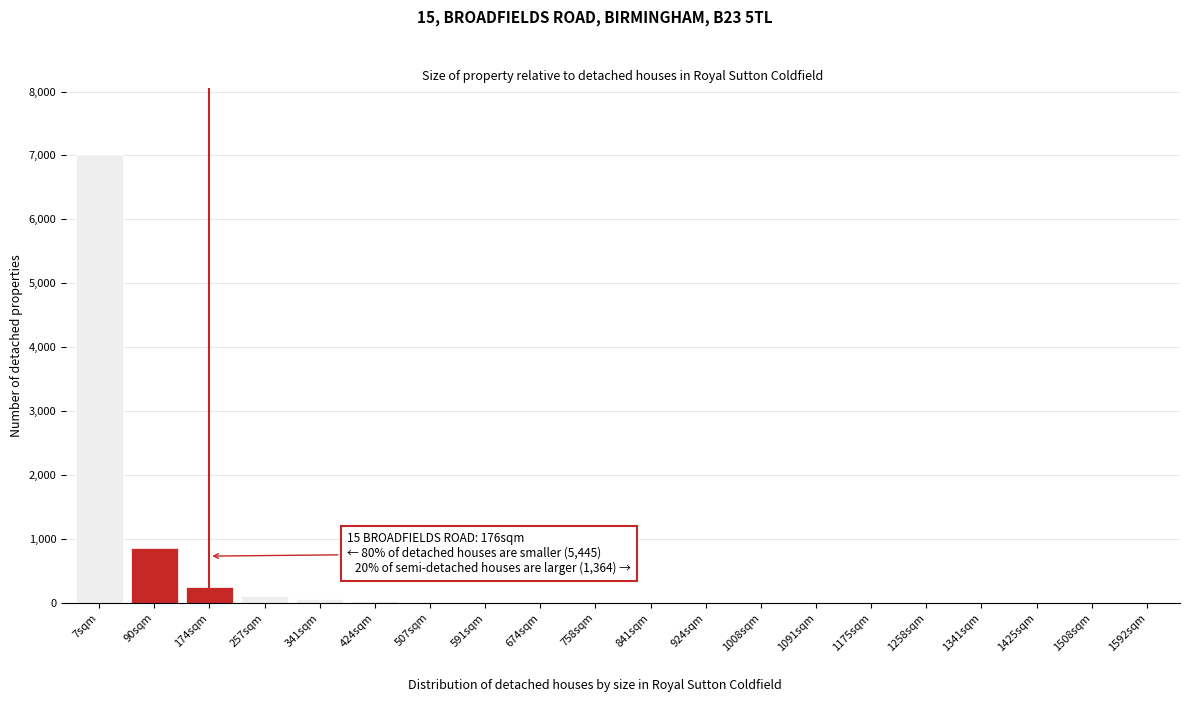

Which label corresponds to the largest value in the chart?

7sqm